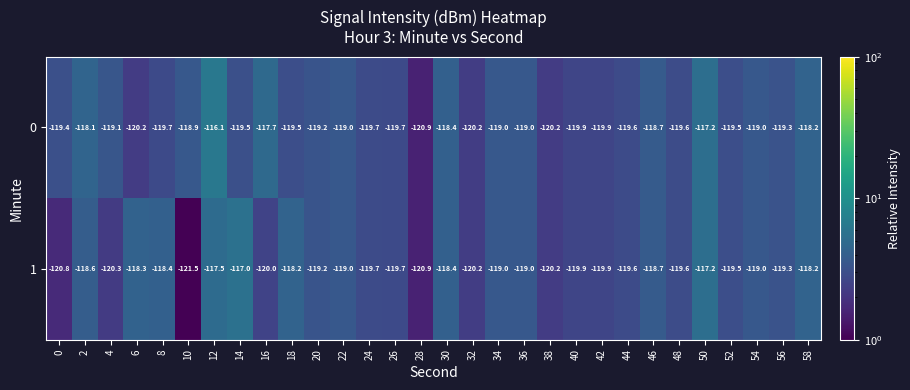

The 1 series shows -120.9 at 28. True or false?

True